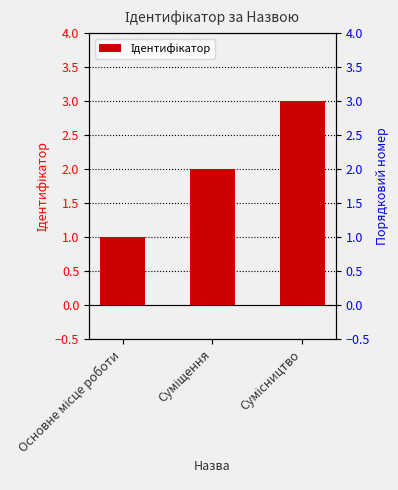

True or false: the data shows 2 at Суміщення.

True